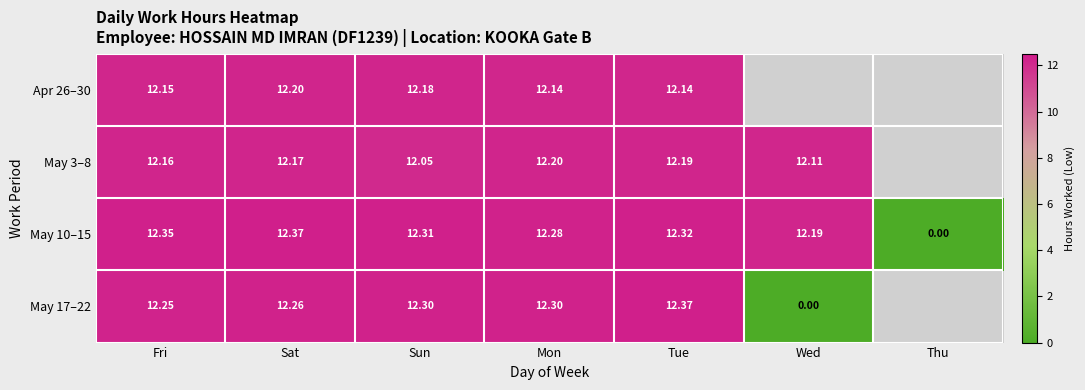

Is the value of May 17–22 at Sat greater than the value of Apr 26–30 at Fri?

Yes